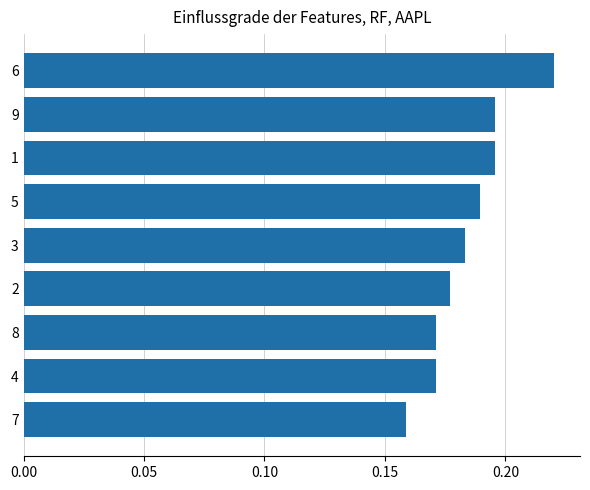

How many categories are shown in the chart?

9